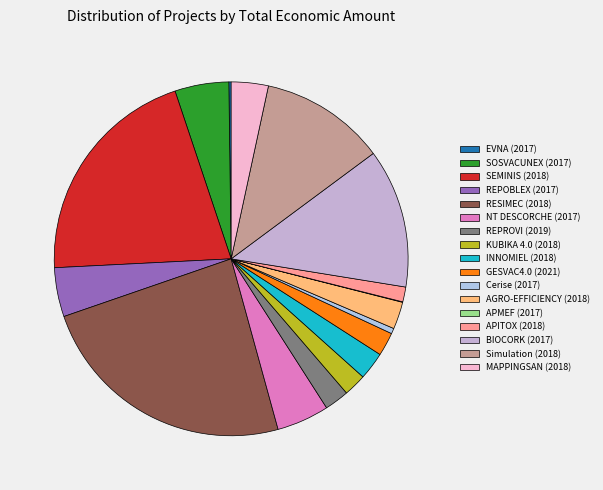

To the nearest percent, what is the difference between the NT DESCORCHE (2017) and GESVAC4.0 (2021) slice percentages?

3%